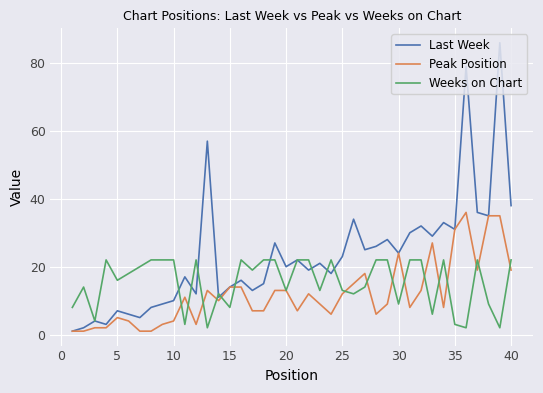

Which series has the largest range (max minus min)?

Last Week